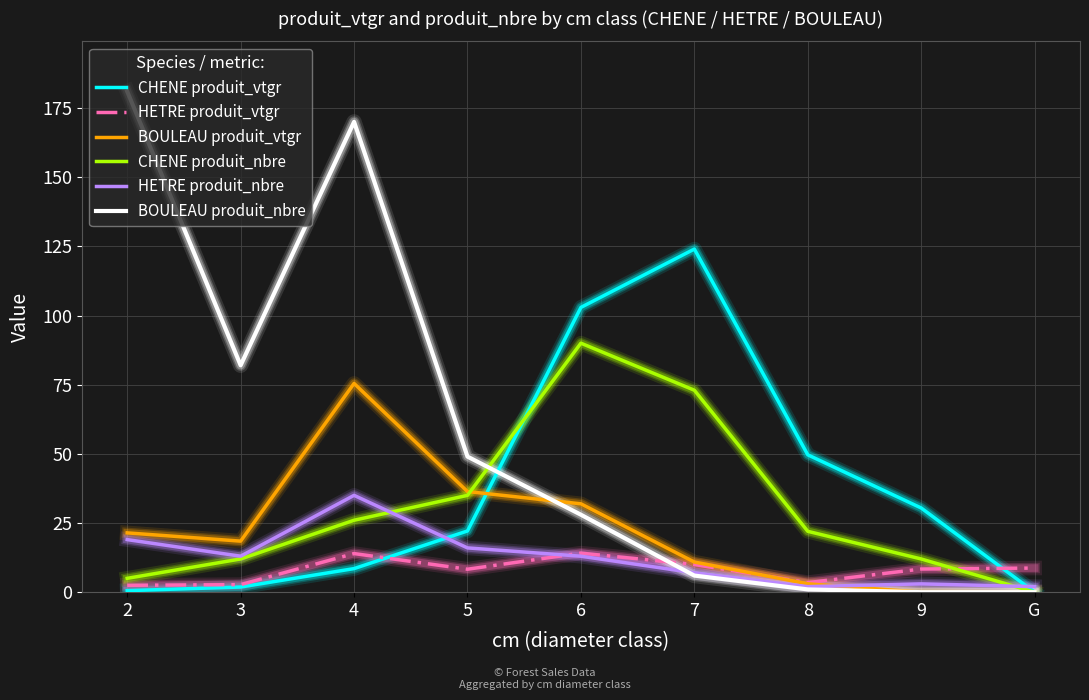

What is the difference between the maximum and second lowest values in the BOULEAU produit_vtgr series?

75.4